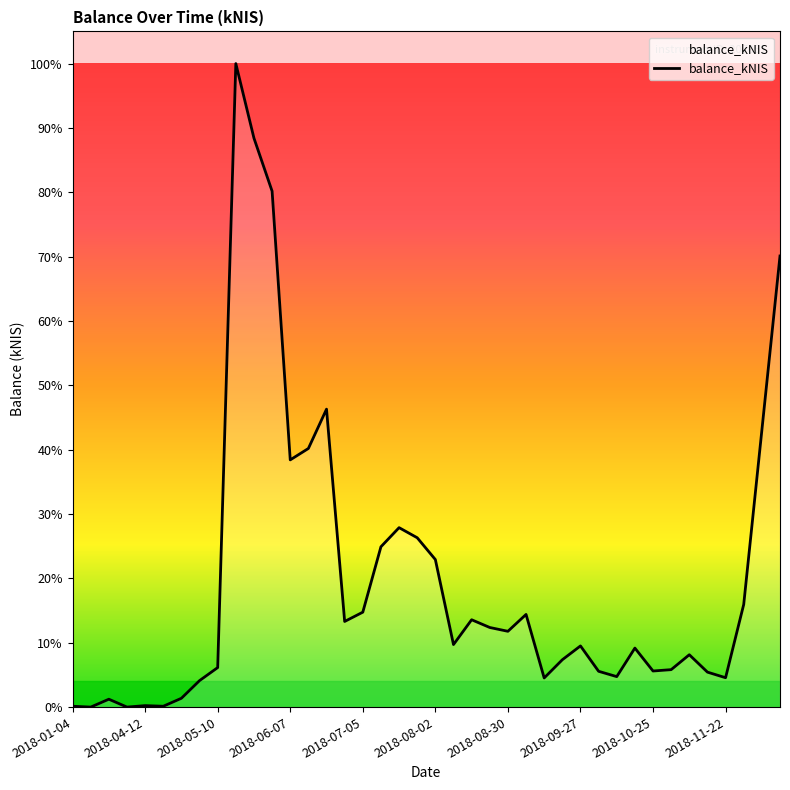

At which category does the chart reach its minimum across all series?

2018-04-12